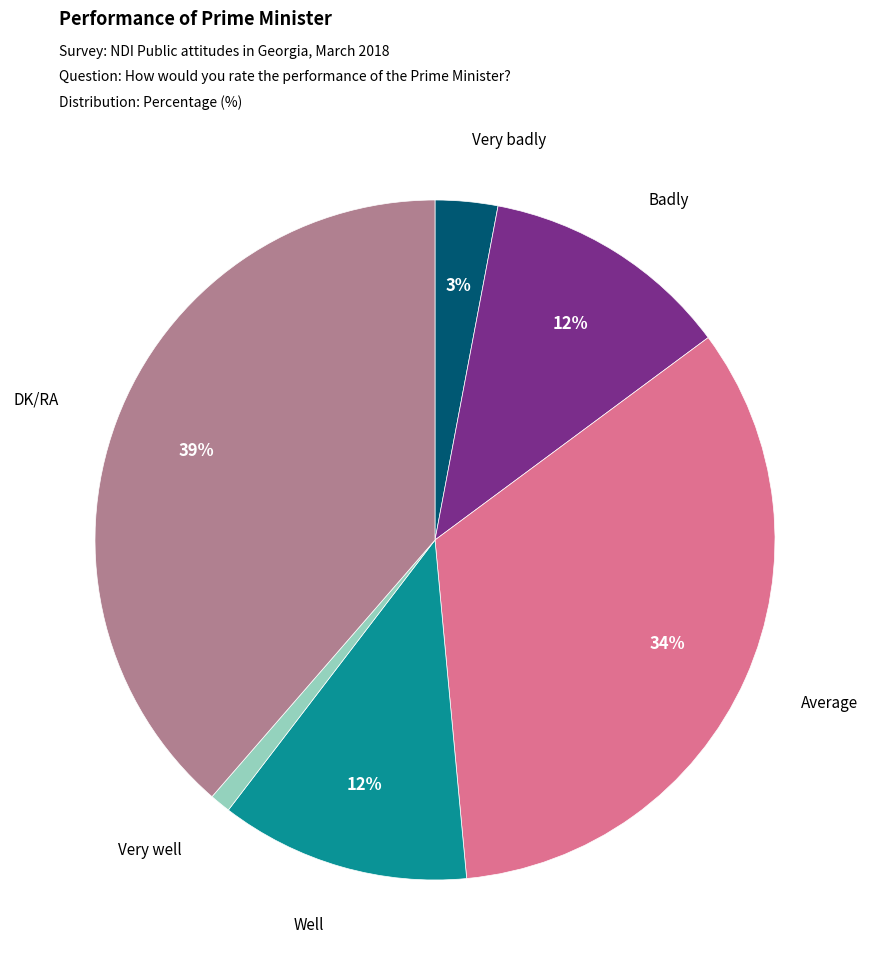

To the nearest percent, what is the average slice percentage?

17%